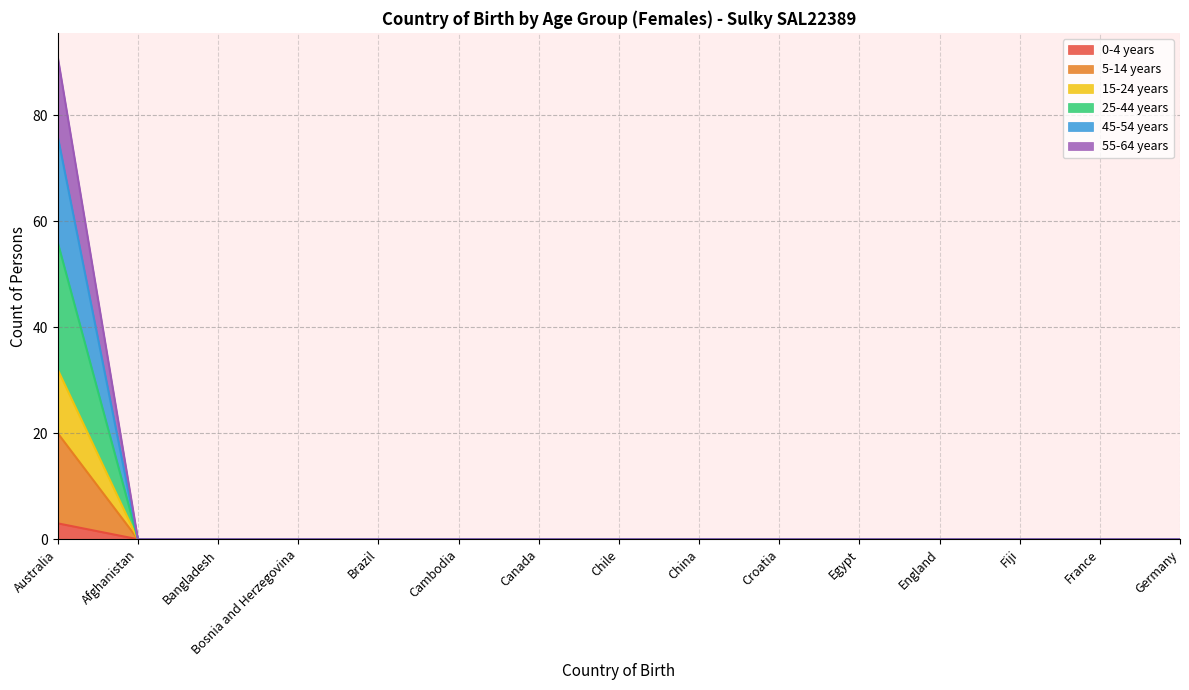

Is it true that 0-4 years equals 0 at Chile?

True